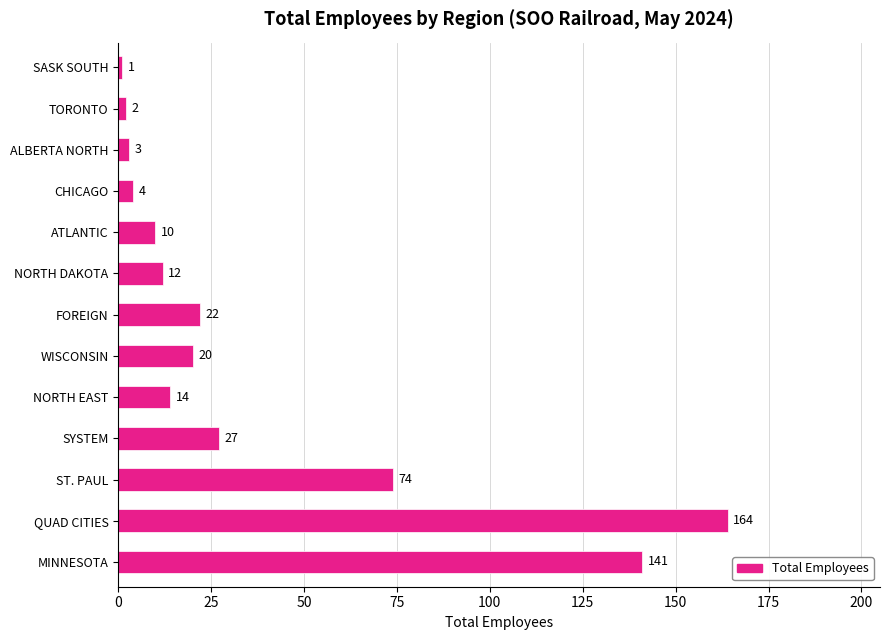

What is the smallest value displayed?

1